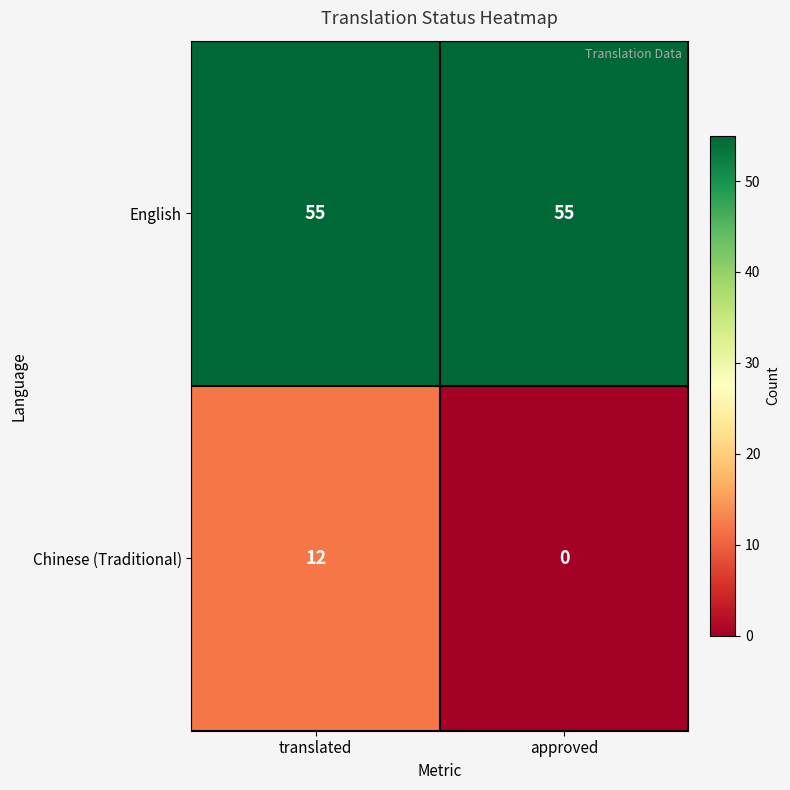

The value of English at approved is 30. True or false?

False